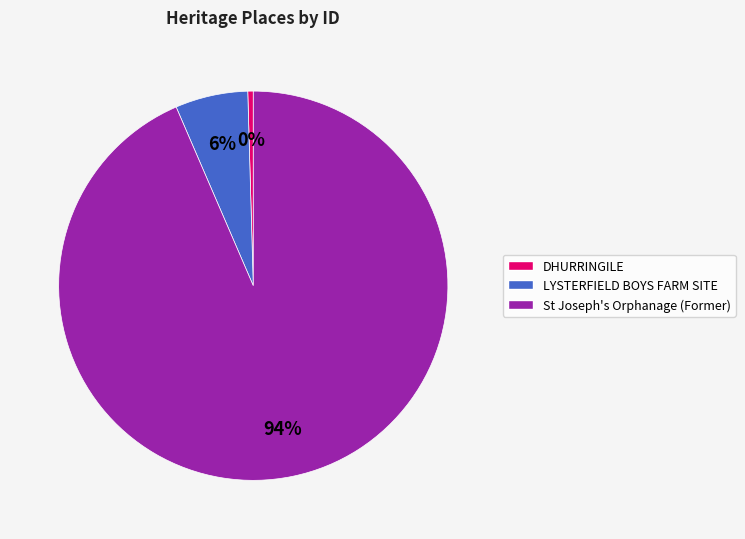

Rank the categories by value from highest to lowest.

St Joseph's Orphanage (Former), LYSTERFIELD BOYS FARM SITE, DHURRINGILE